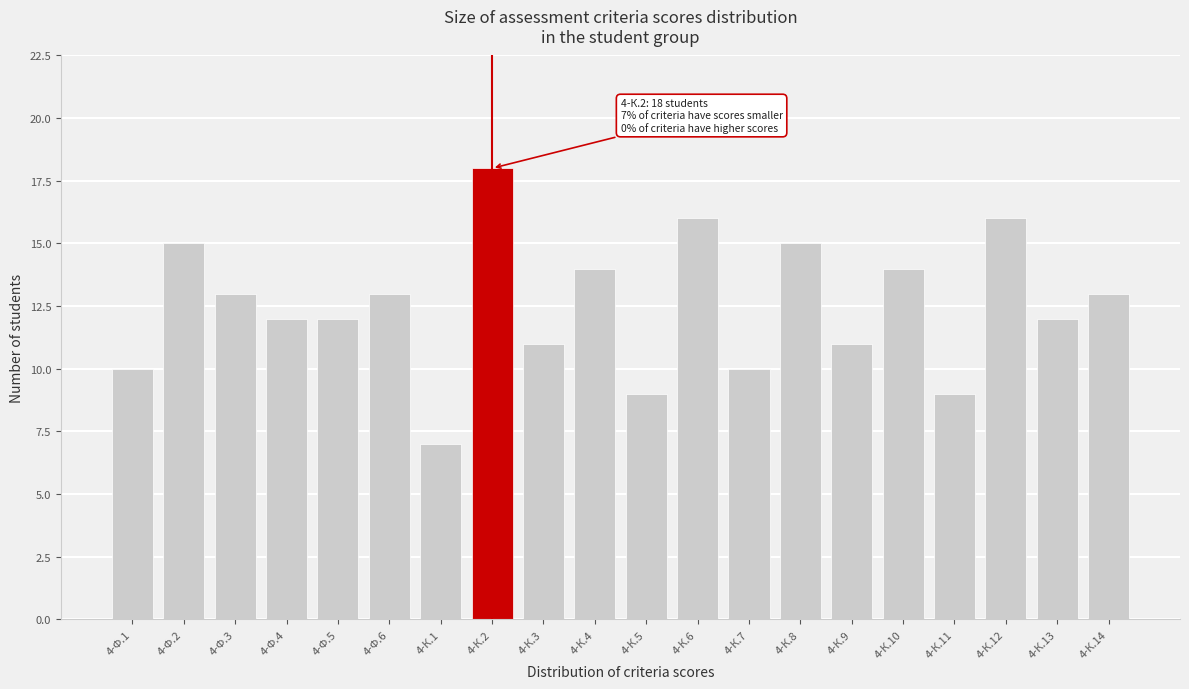

Reading left to right, list all the values displayed in this chart.

4-Ф.1=10	4-Ф.2=15	4-Ф.3=13	4-Ф.4=12	4-Ф.5=12	4-Ф.6=13	4-К.1=7	4-К.2=18	4-К.3=11	4-К.4=14	4-К.5=9	4-К.6=16	4-К.7=10	4-К.8=15	4-К.9=11	4-К.10=14	4-К.11=9	4-К.12=16	4-К.13=12	4-К.14=13